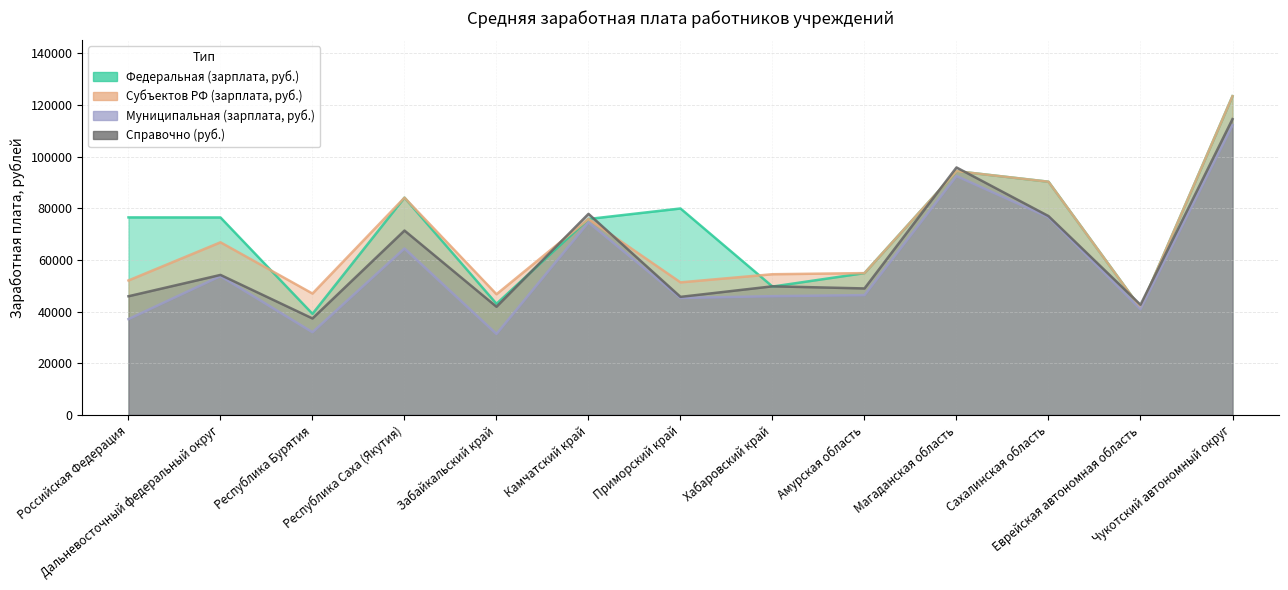

Reading left to right, extract all data points from this chart.

Федеральная (зарплата, руб.): 76468.7	76443.8	39132.9	84113.2	43025.7	75851.8	79920.9	49684.3	54894.6	94358.6	90283.7	41356.7	123399.6
Субъектов РФ (зарплата, руб.): 52052.2	66822.9	46980.2	84113.2	46716.1	75851.8	51316.0	54462.4	54894.6	94358.6	90283.7	41356.7	123399.6
Муниципальная (зарплата, руб.): 37092.4	53739.2	32020.6	64432.0	31344.1	74543.3	45274.5	45971.4	46380.1	92481.3	76527.8	40916.7	112191.4
Справочно (руб.): 45936.0	54195.0	37337.0	71374.0	41872.0	77839.0	45698.0	49783.0	48964.0	95806.0	76979.0	42641.0	114530.0